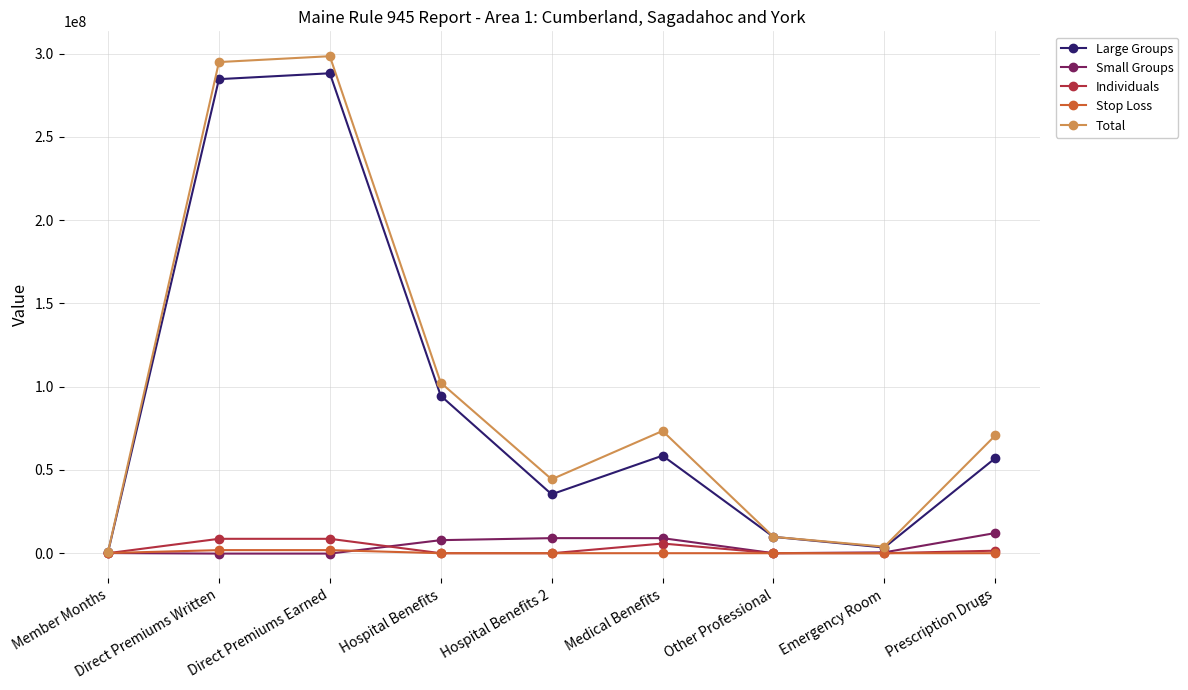

In Large Groups, how many points are lower than both neighbors (excluding endpoints)?

2